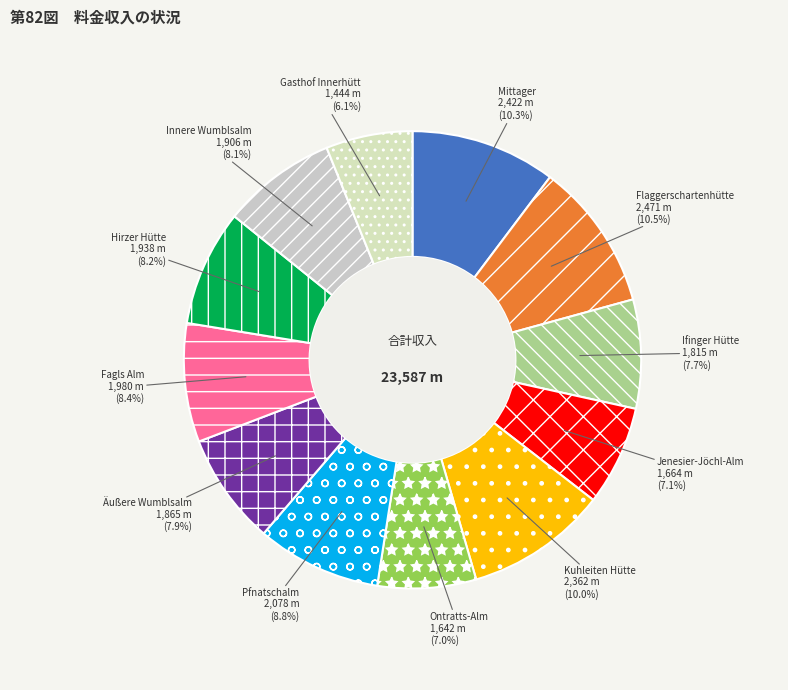

To the nearest percent, what percentage of the pie is Gasthof Innerhütt?

6%